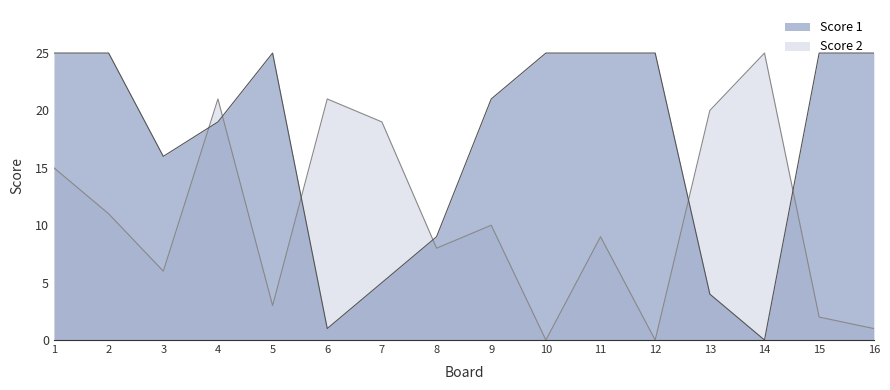

Rank the series by their average value, from lowest to highest.

Score 2, Score 1